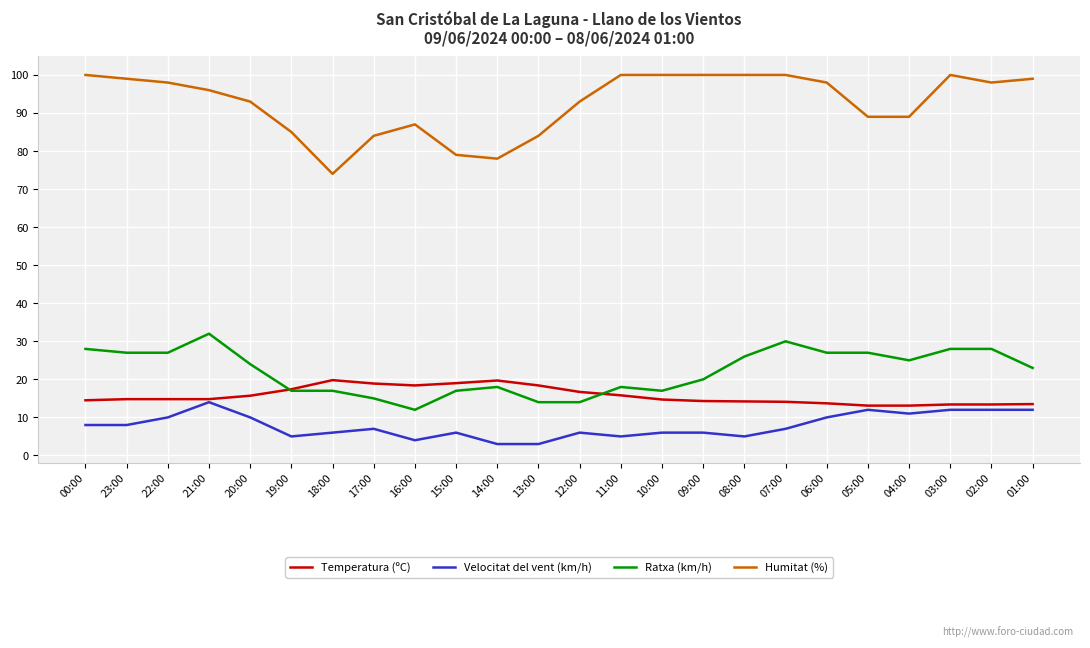

True or false: Temperatura (ºC) and Humitat (%) cross at least once.

False